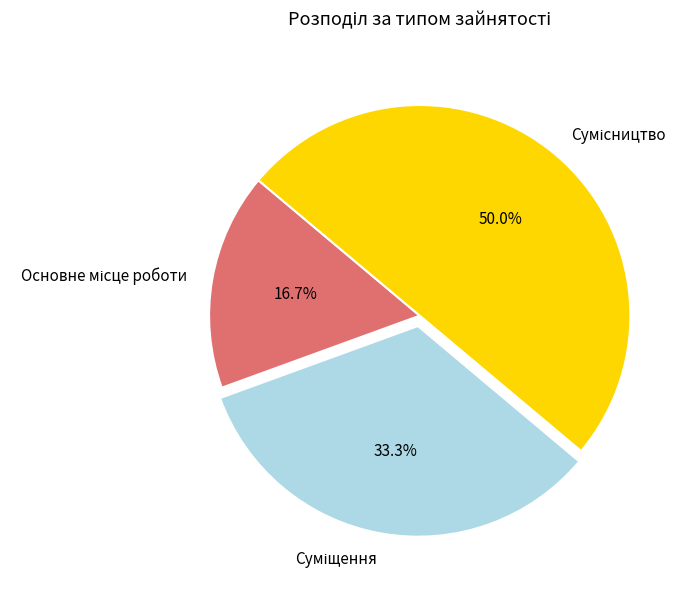

How many segments does this pie chart have?

3